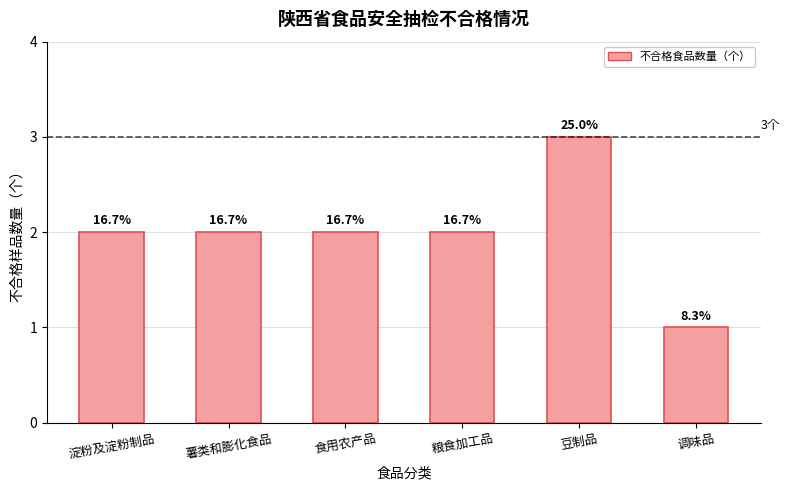

Reading left to right, list all the values displayed in this chart.

淀粉及淀粉制品=2	薯类和膨化食品=2	食用农产品=2	粮食加工品=2	豆制品=3	调味品=1